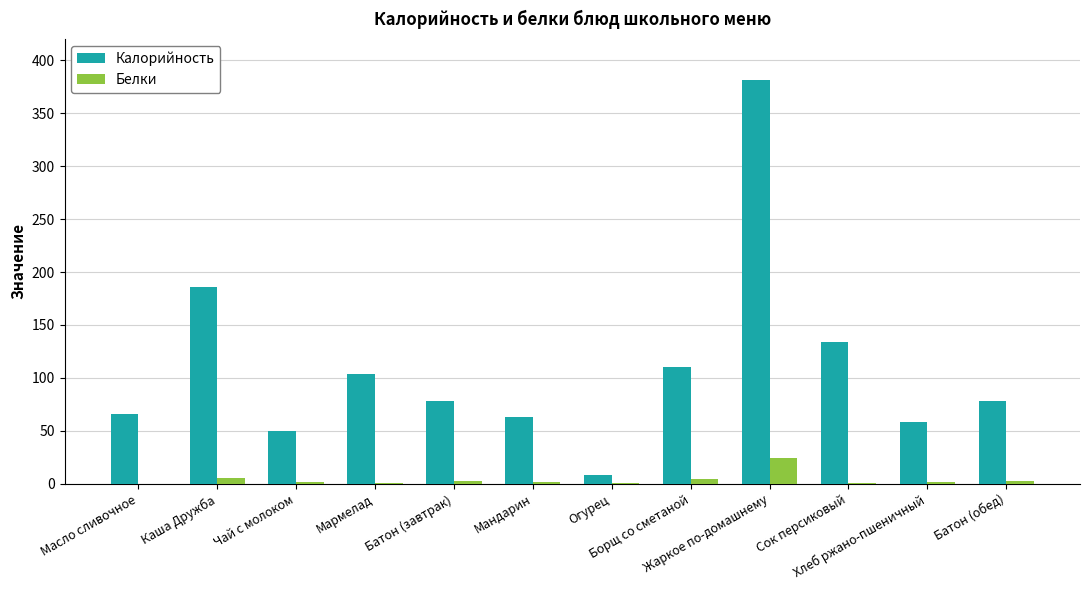

What is the difference between the Калорийность values at Батон (обед) and Масло сливочное?

12.4